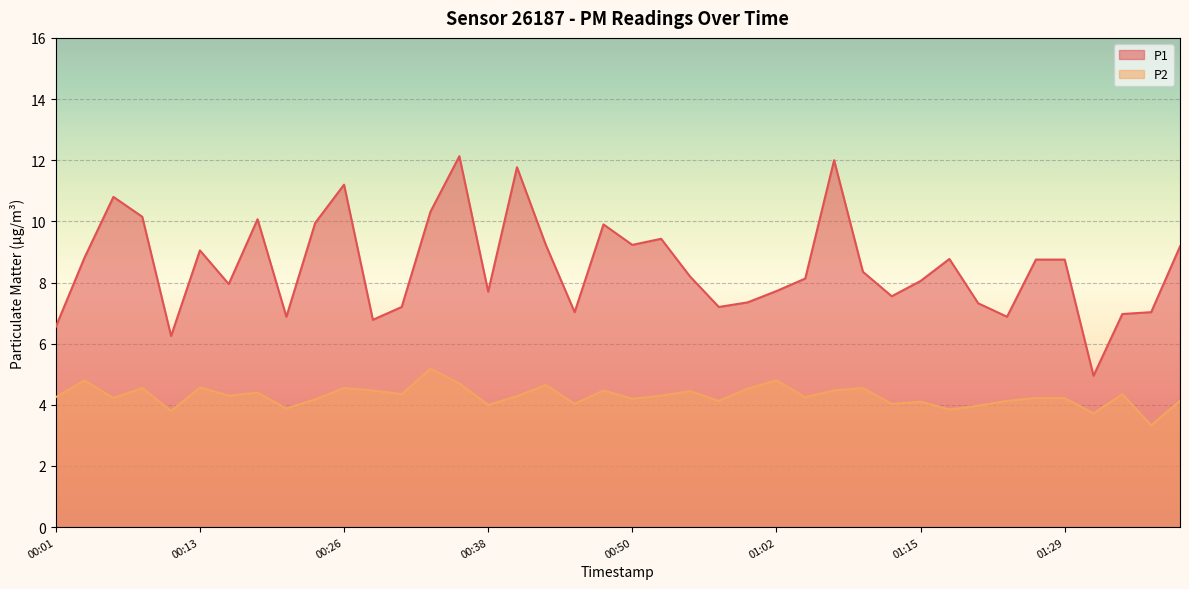

Which series has the largest range (max minus min)?

P1